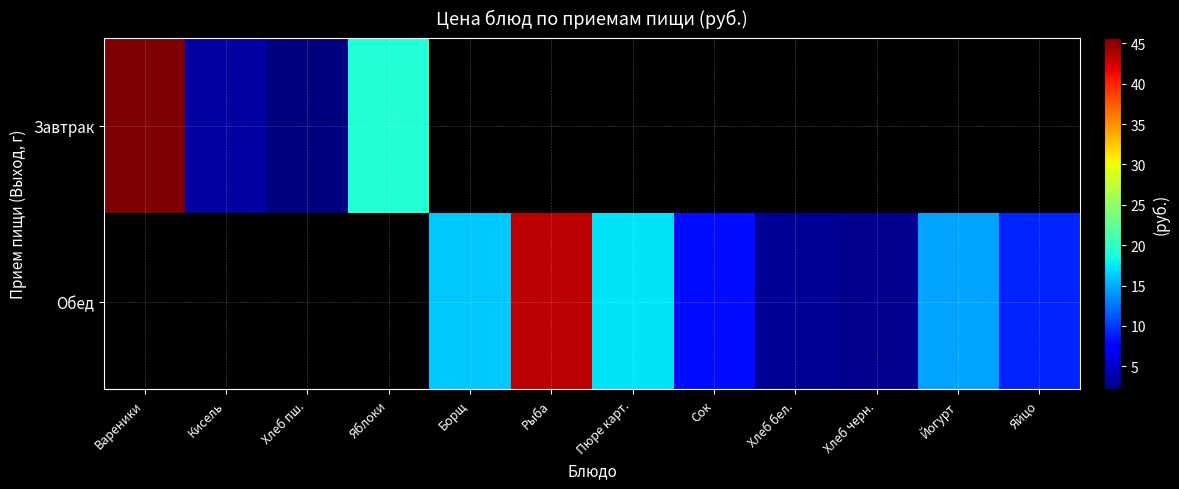

Which series has the largest range (max minus min)?

Завтрак